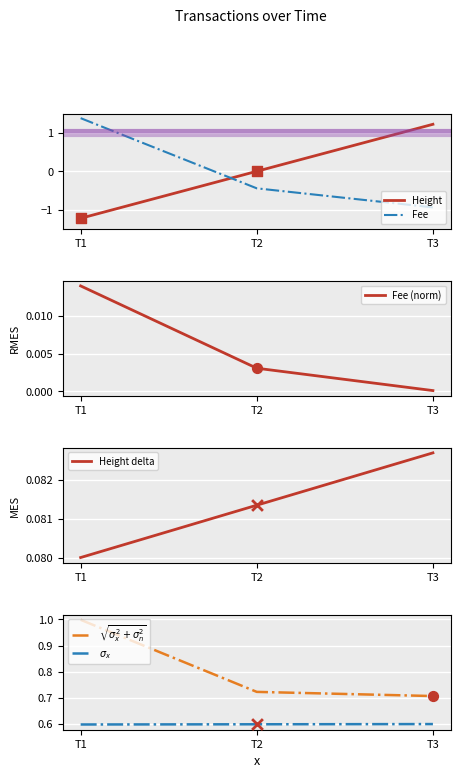

Is the value of Height at T1 greater than the value of Fee (norm) at T2?

No